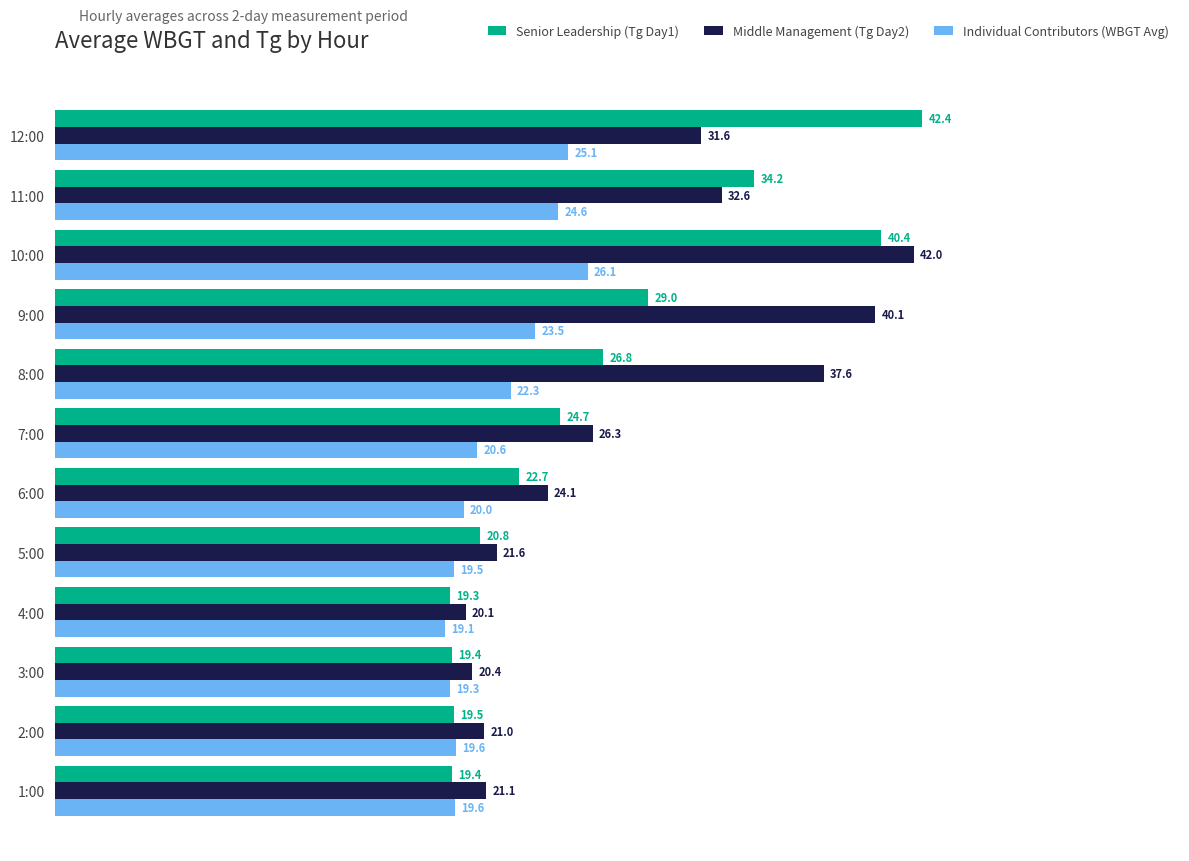

Which series has the largest range (max minus min)?

Senior Leadership (Tg Day1)